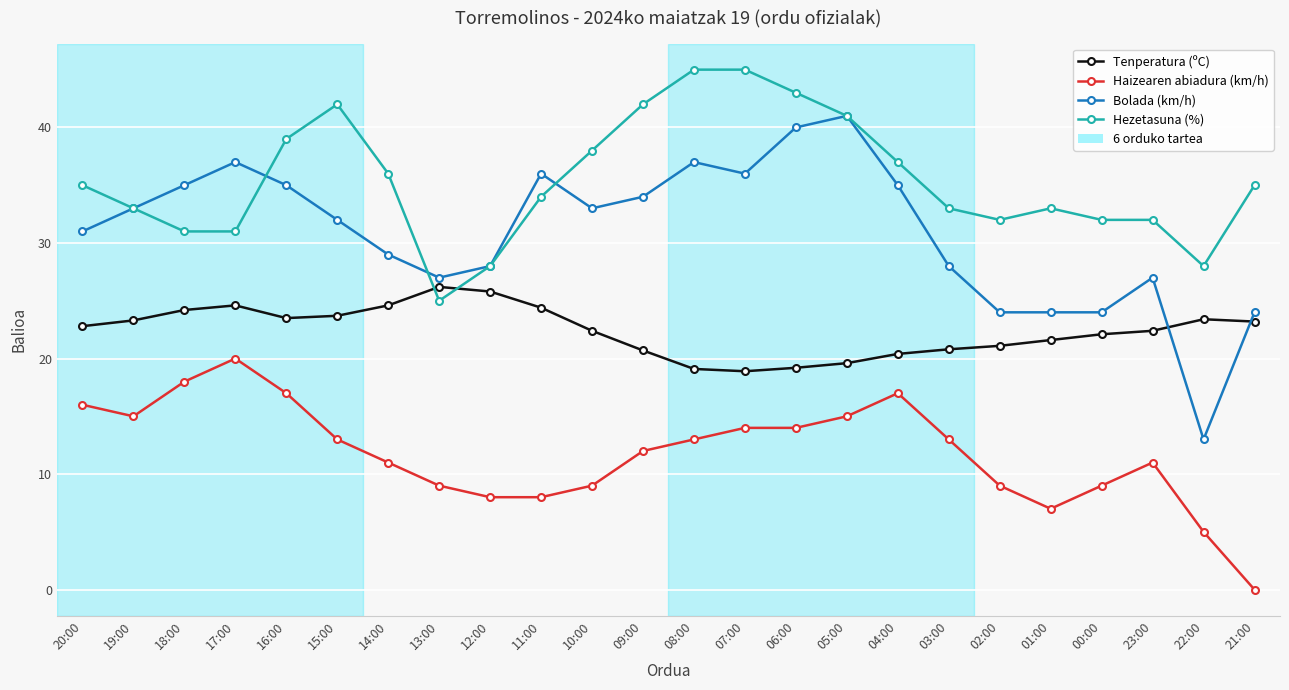

What is the label of the 19th point from the left?

02:00